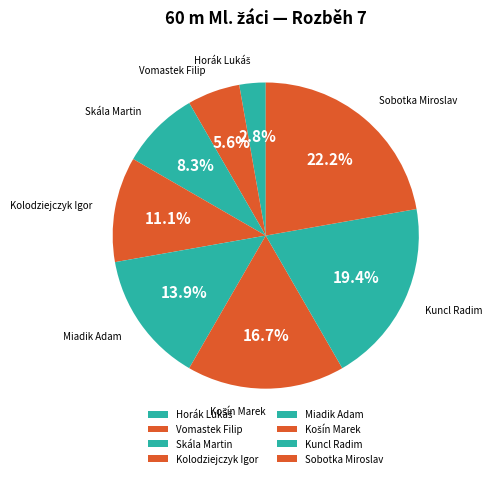

What is the ratio of the value at Kolodziejczyk Igor to the value at Miadik Adam?

0.8